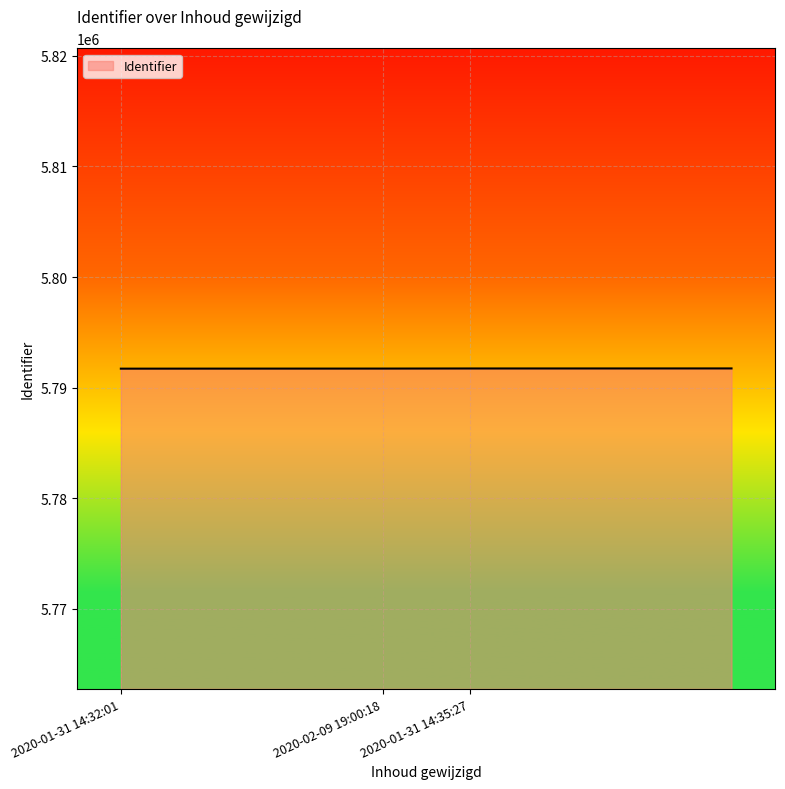

What is the minimum value shown in the chart?

5791709